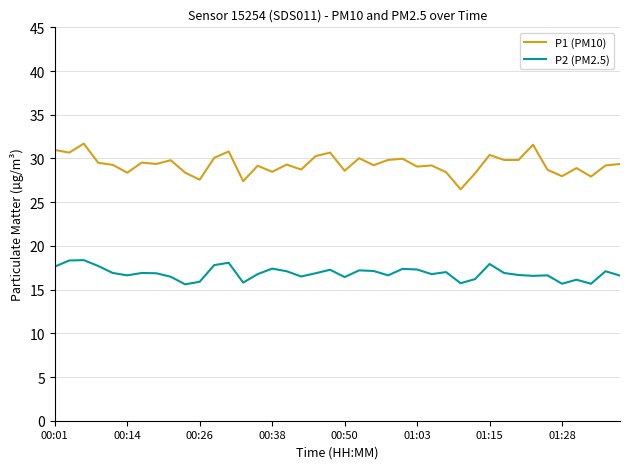

Which series has the largest total across all categories?

P1 (PM10)